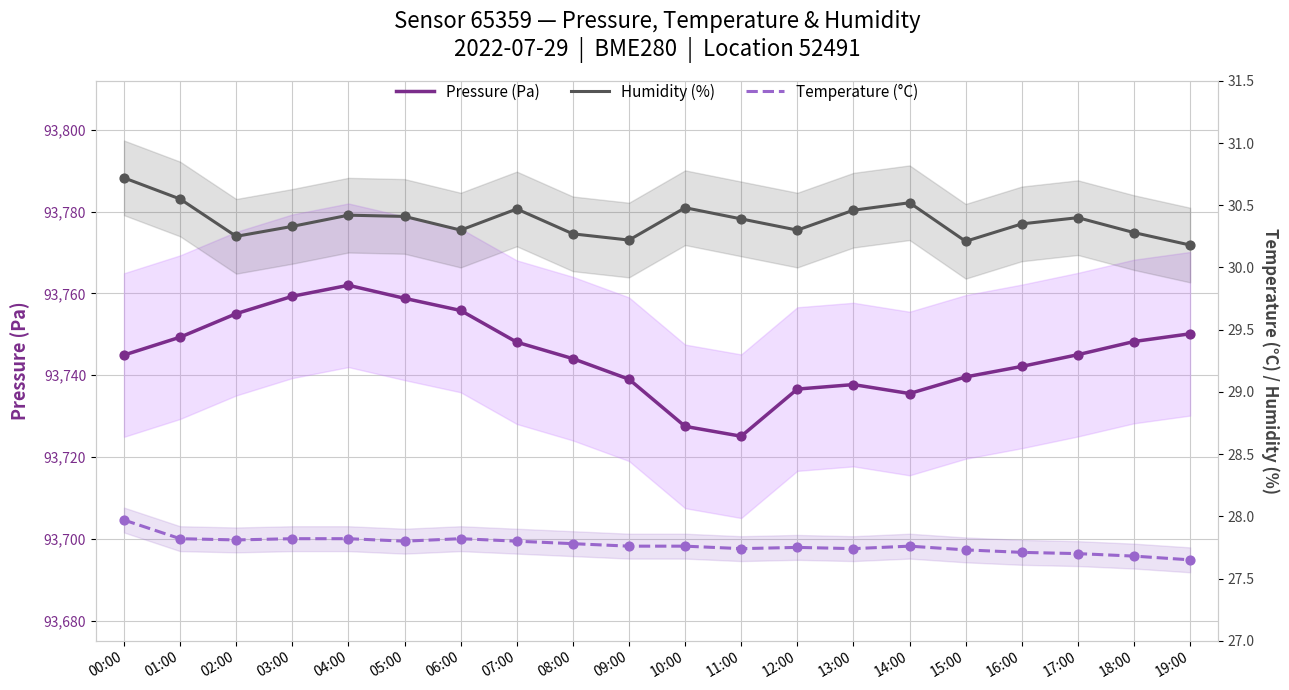

What are all the series names shown in the legend?

Pressure (Pa), Humidity (%), Temperature (°C)